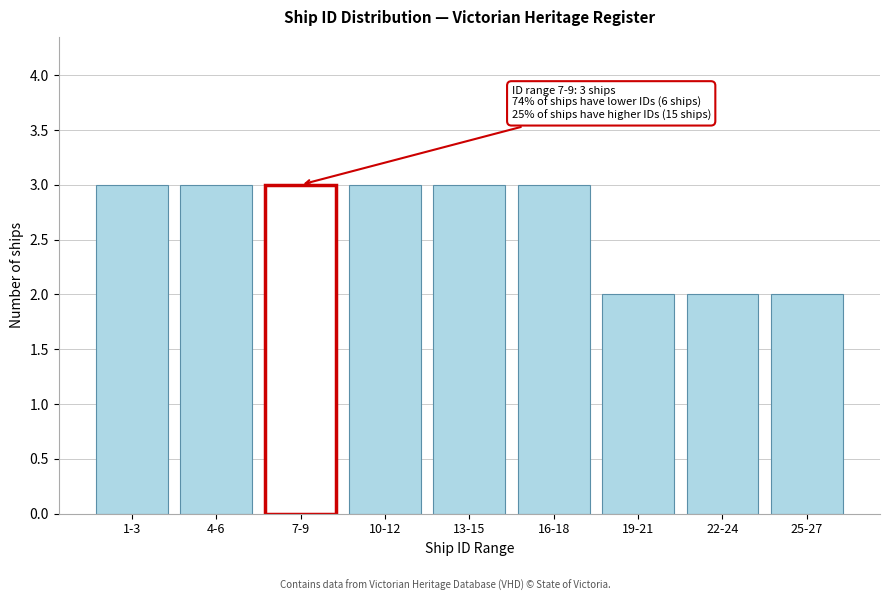

Reading right to left, transcribe all the data shown in this chart.

25-27=2	22-24=2	19-21=2	16-18=3	13-15=3	10-12=3	7-9=3	4-6=3	1-3=3